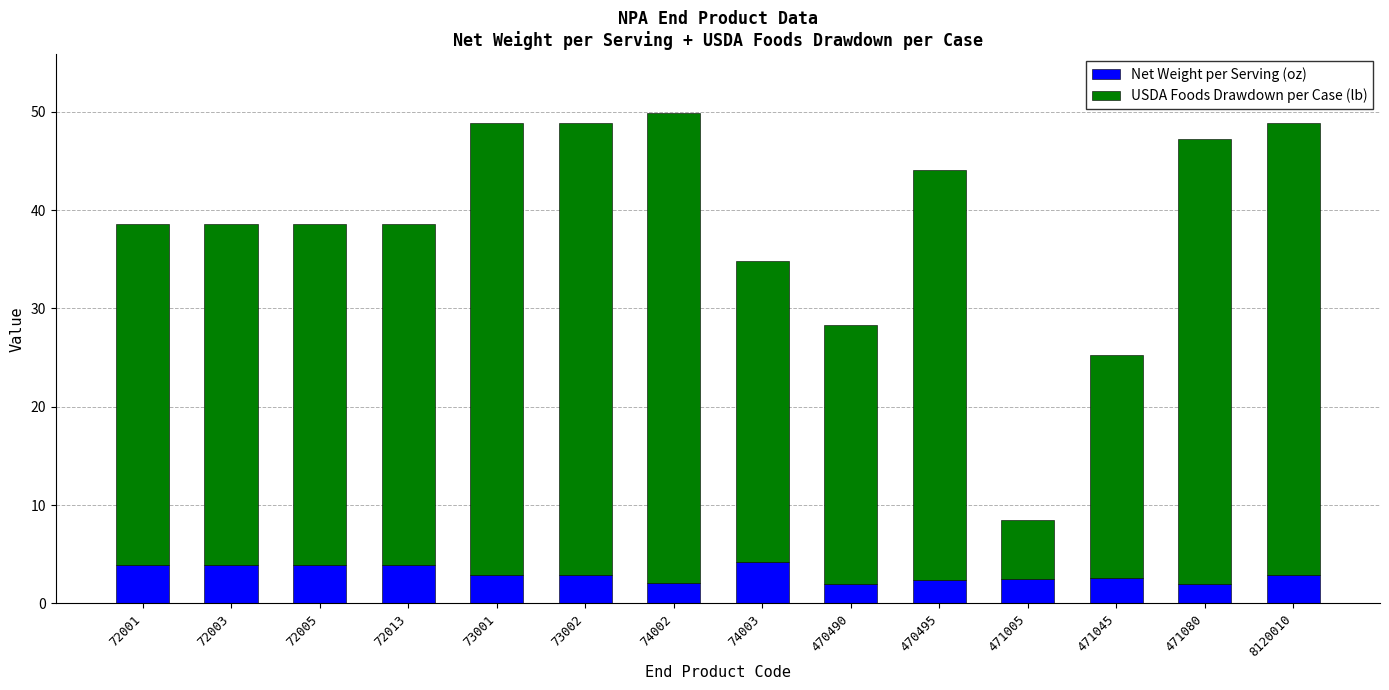

The value of Net Weight per Serving (oz) at 74003 is 1.7. True or false?

False